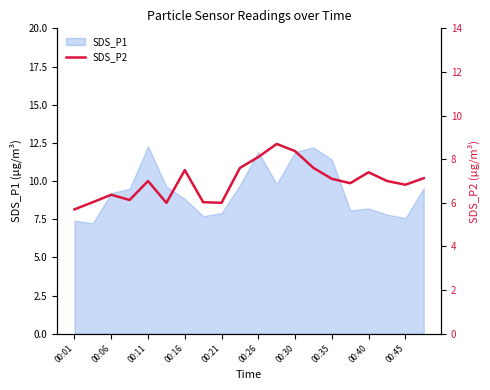

Is it true that SDS_P1 equals 13.4 at 00:06?

False